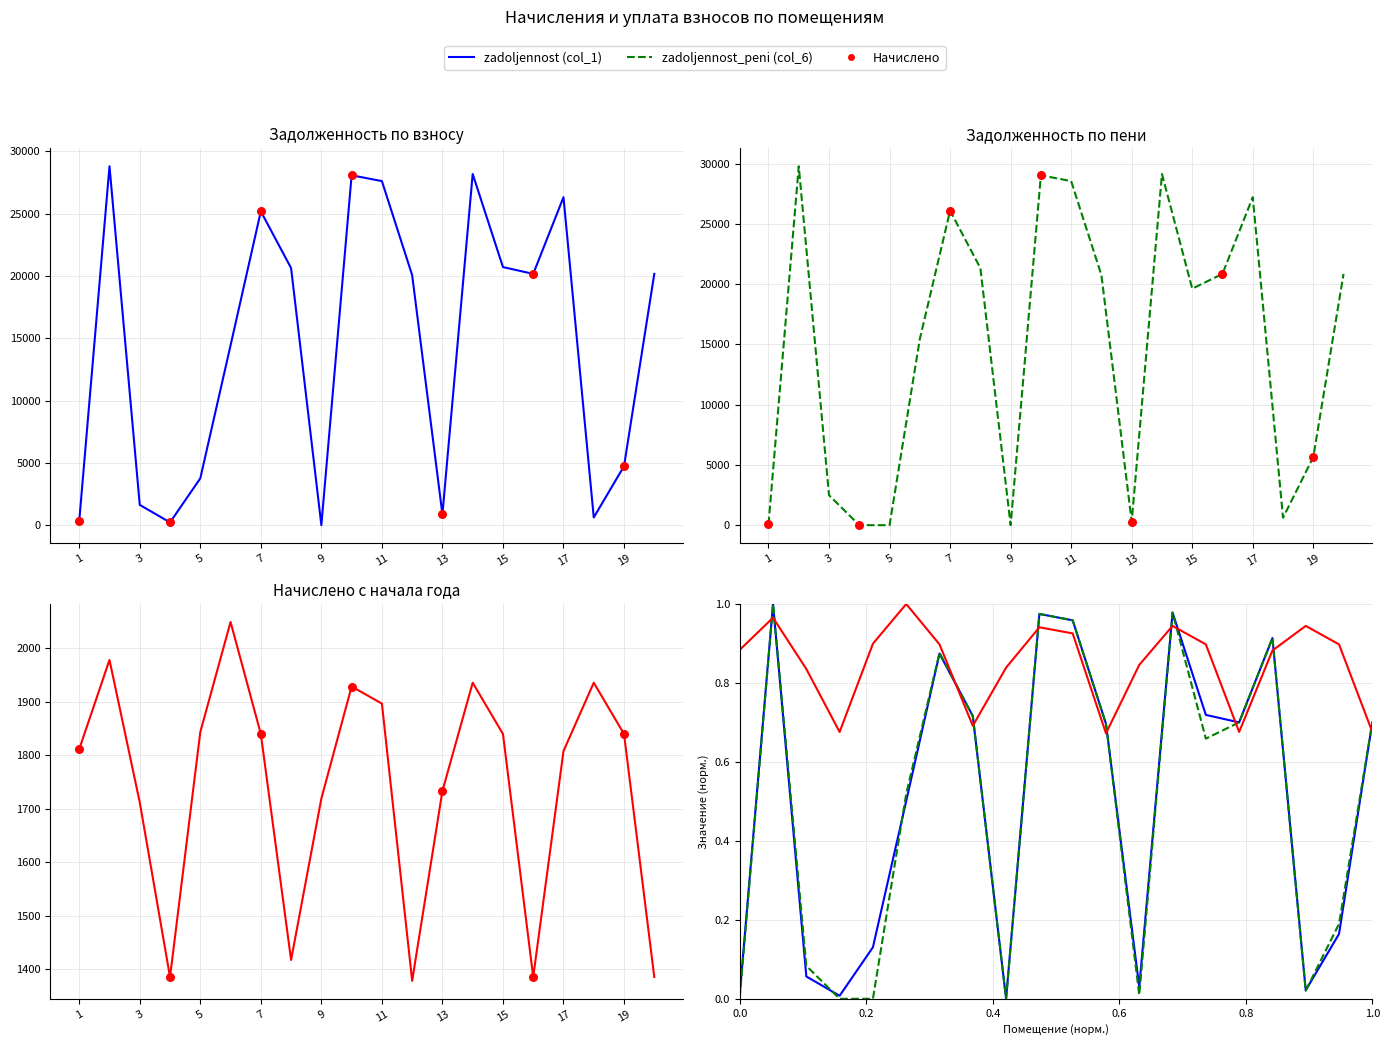

Which series has the largest total across all categories?

zadoljennost_peni (col_6)